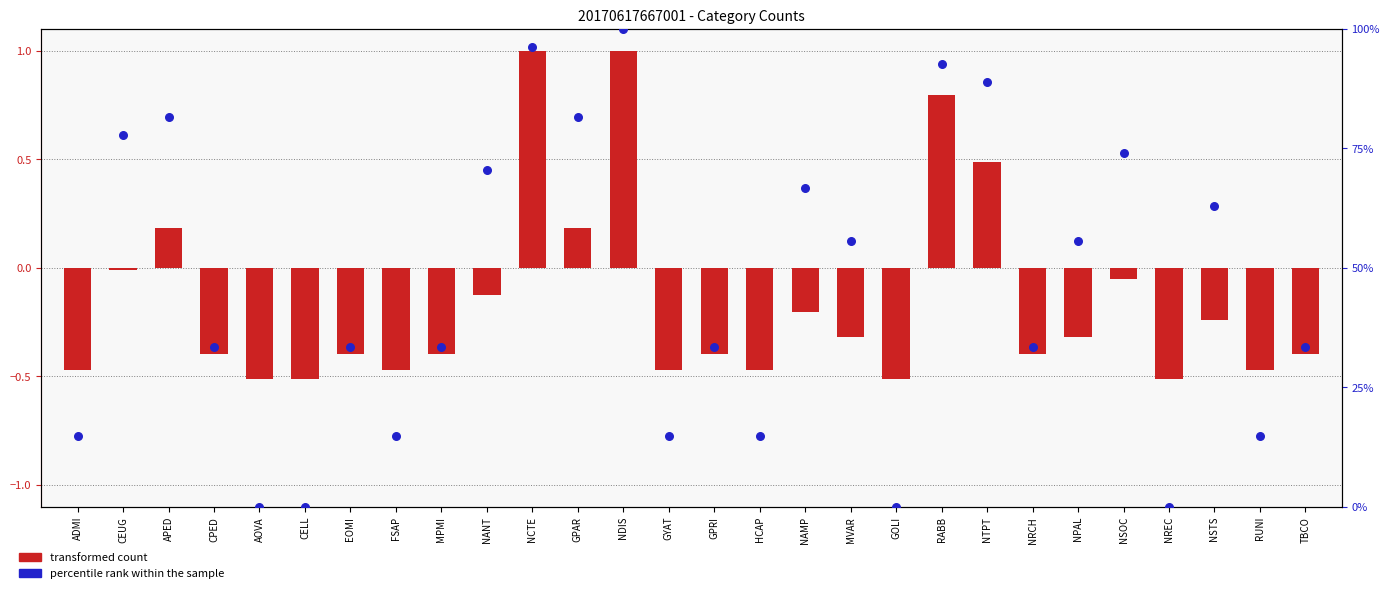

Which series contains the lowest Y value?

transformed count